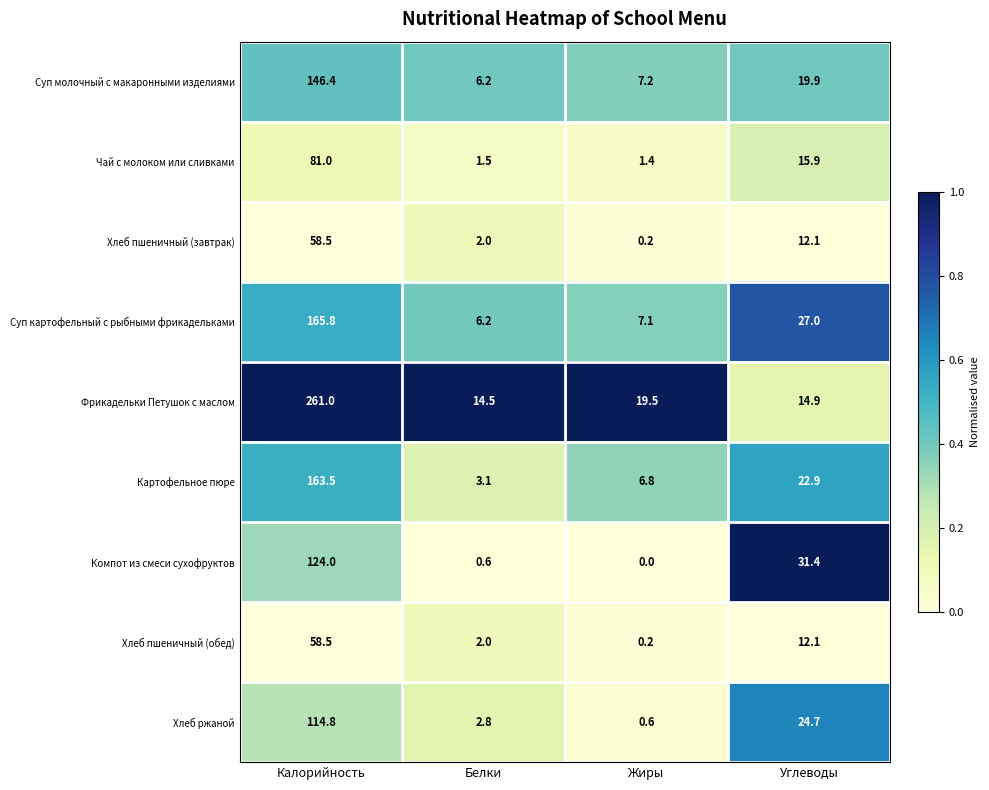

Between Калорийность and Жиры, which series saw the biggest shift?

Фрикадельки Петушок с маслом